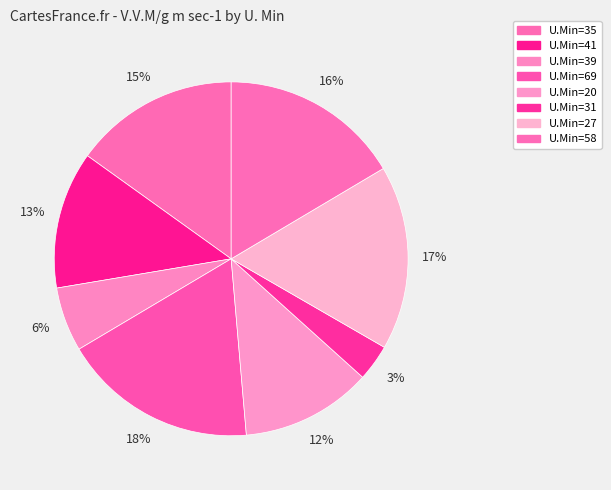

Count the number of slices in the pie.

8